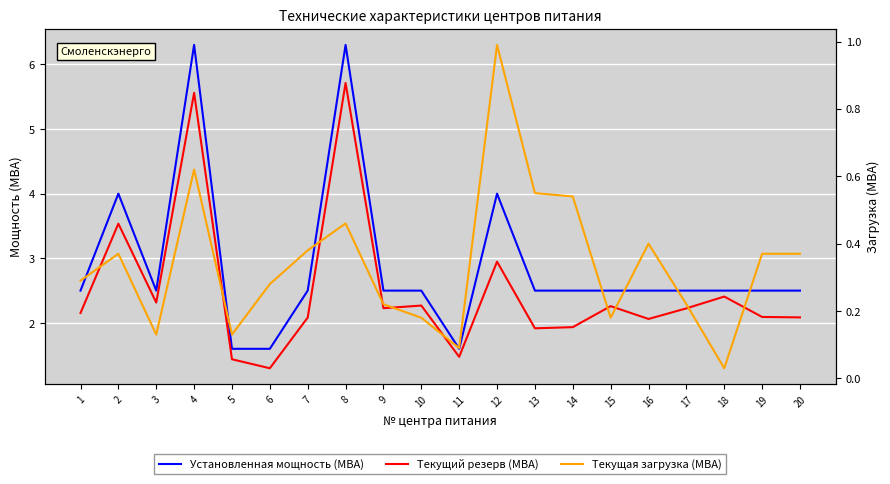

Which category has the highest value in the Текущий резерв (МВА) series?

8